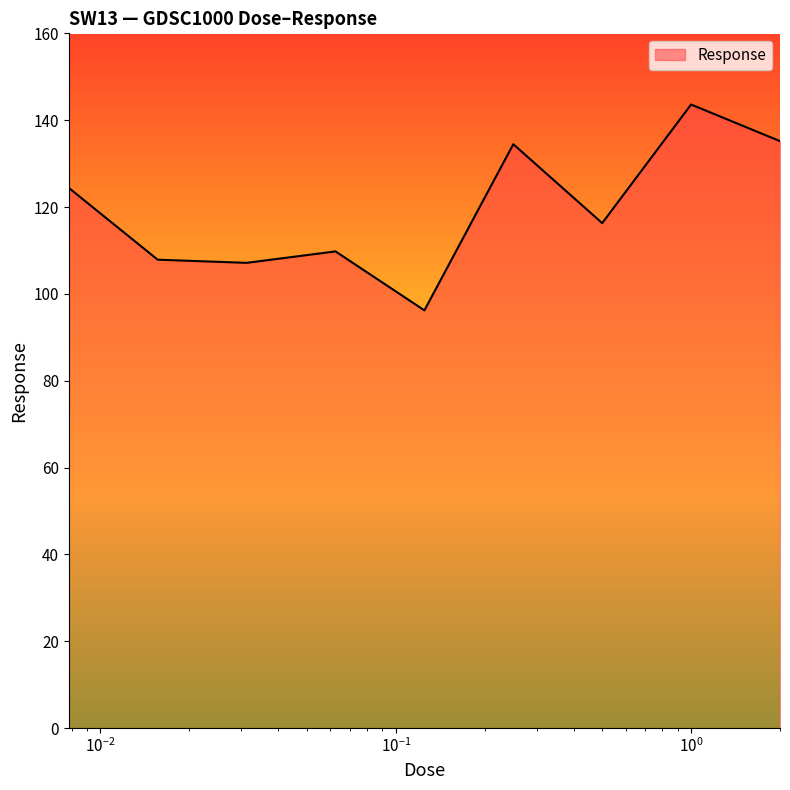

What is the difference between the maximum and minimum values?

47.4